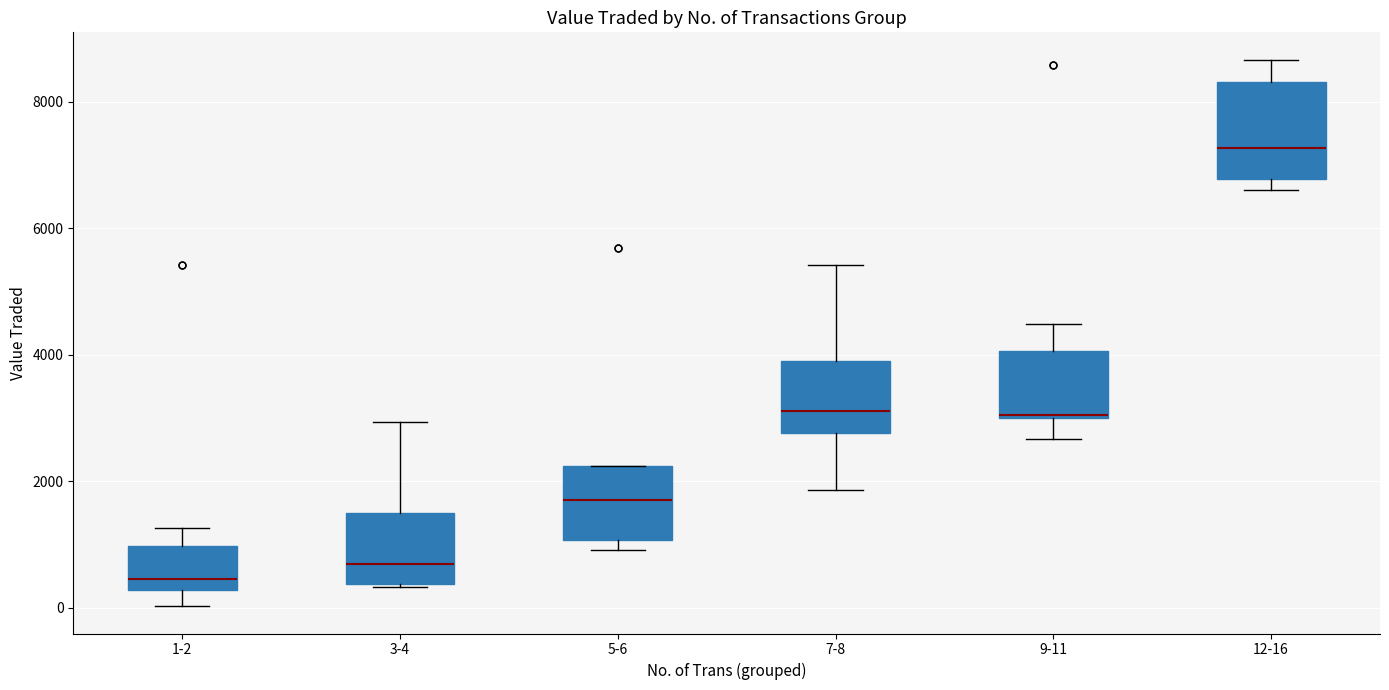

Reading left to right, read every box against the y-axis: the position of its median line, the range the box covers, and the ends of its whiskers. The values are not printed on the chart, so give them approximately, as read against the axis.

1-2: median 400, box 200 to 1000, whiskers 0 to 1200
3-4: median 600, box 400 to 1400, whiskers 400 to 3000
5-6: median 1600, box 1000 to 2200, whiskers 1000 (just below the box's lower edge) to 2200
7-8: median 3200, box 2800 to 3800, whiskers 1800 to 5400
9-11: median 3000, box 3000 to 4000, whiskers 2600 to 4400
12-16: median 7200, box 6800 to 8400, whiskers 6600 to 8600